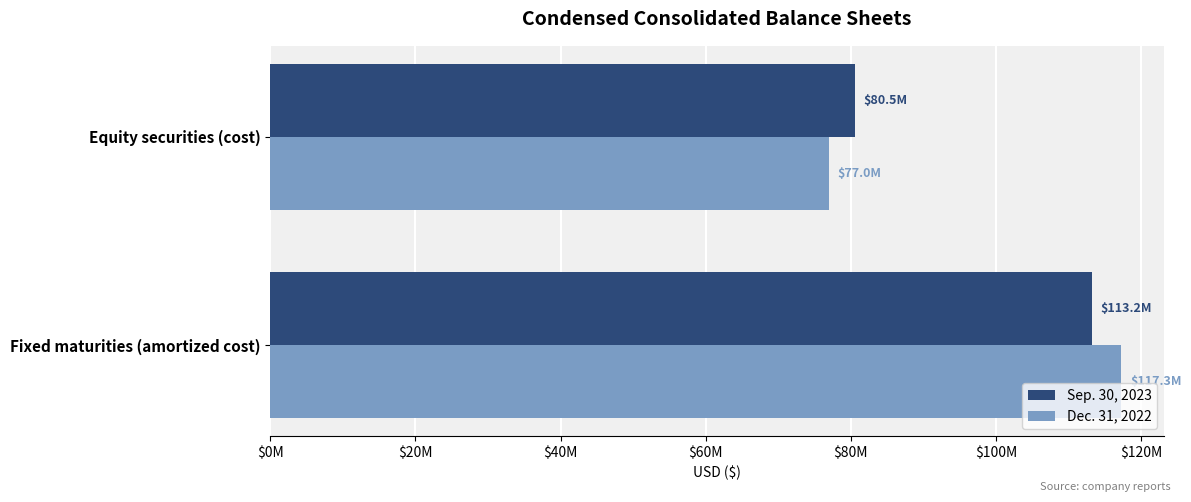

What is the value of the Dec. 31, 2022 bar at the 2nd from the left?

77015688